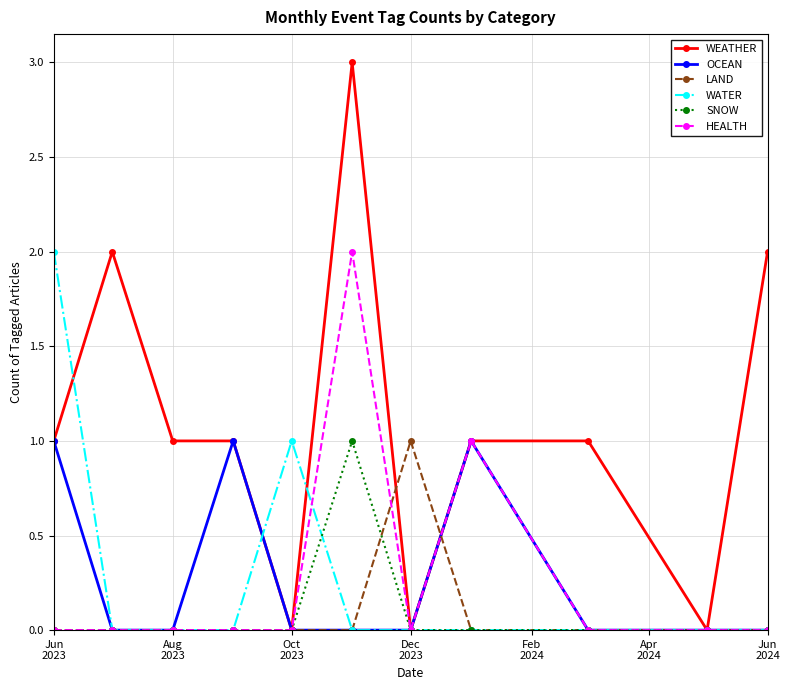

Which series has the widest spread of values?

WEATHER